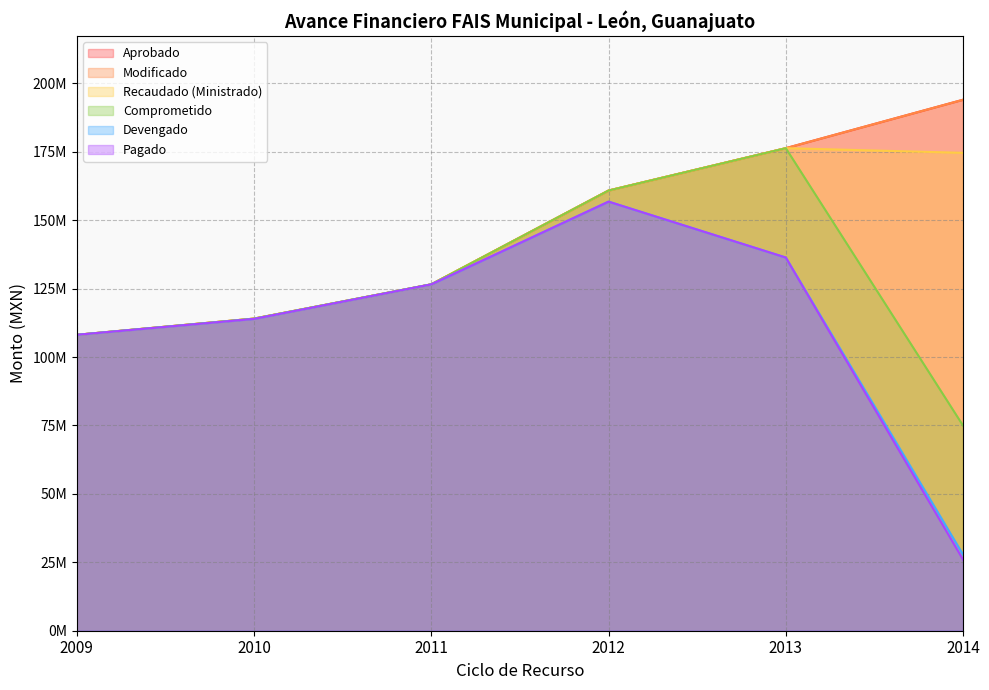

Where does the Devengado series first go above 126533395?

2011